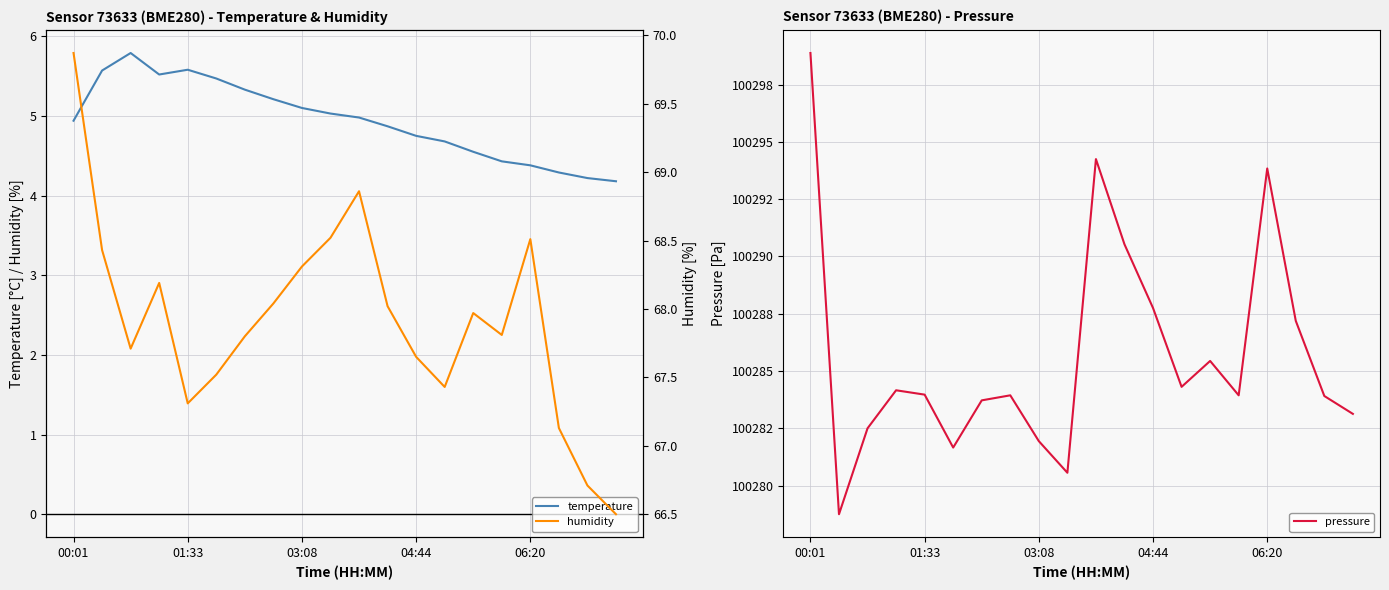

True or false: pressure and temperature intersect in this chart.

False